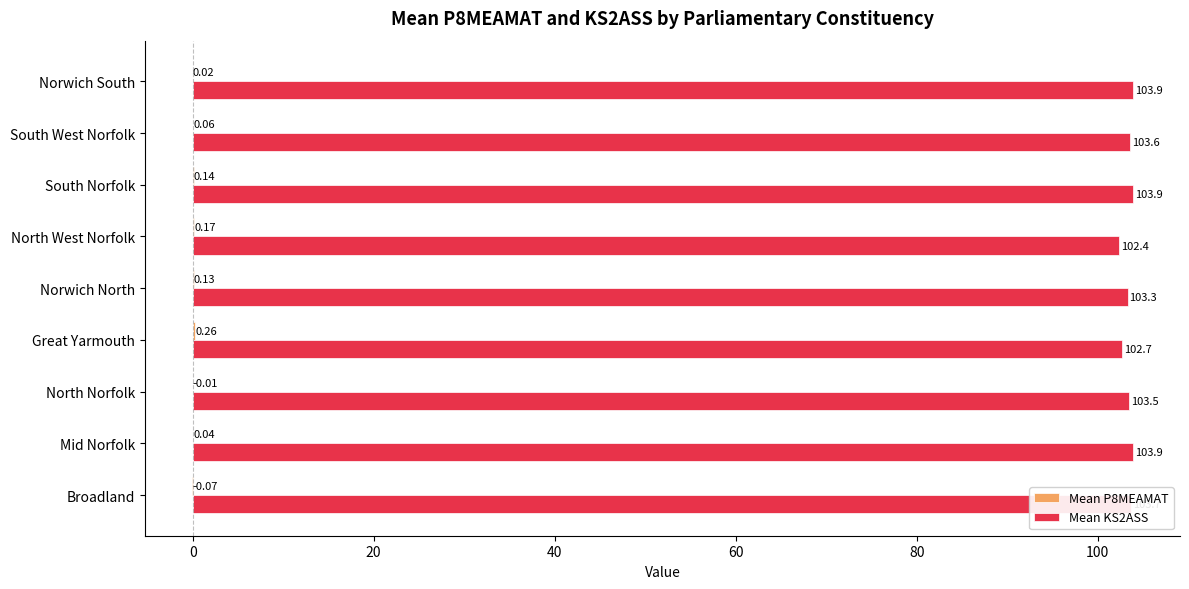

Which series changed the most between Broadland and Great Yarmouth?

Mean KS2ASS